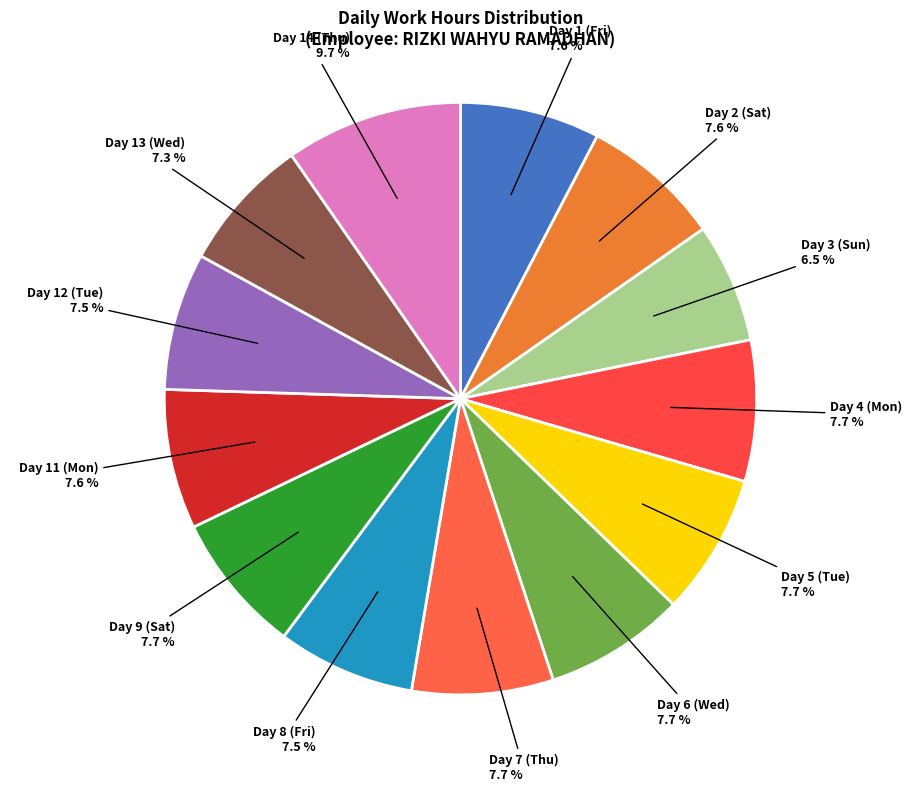

Is there any slice that represents more than half of the pie?

No